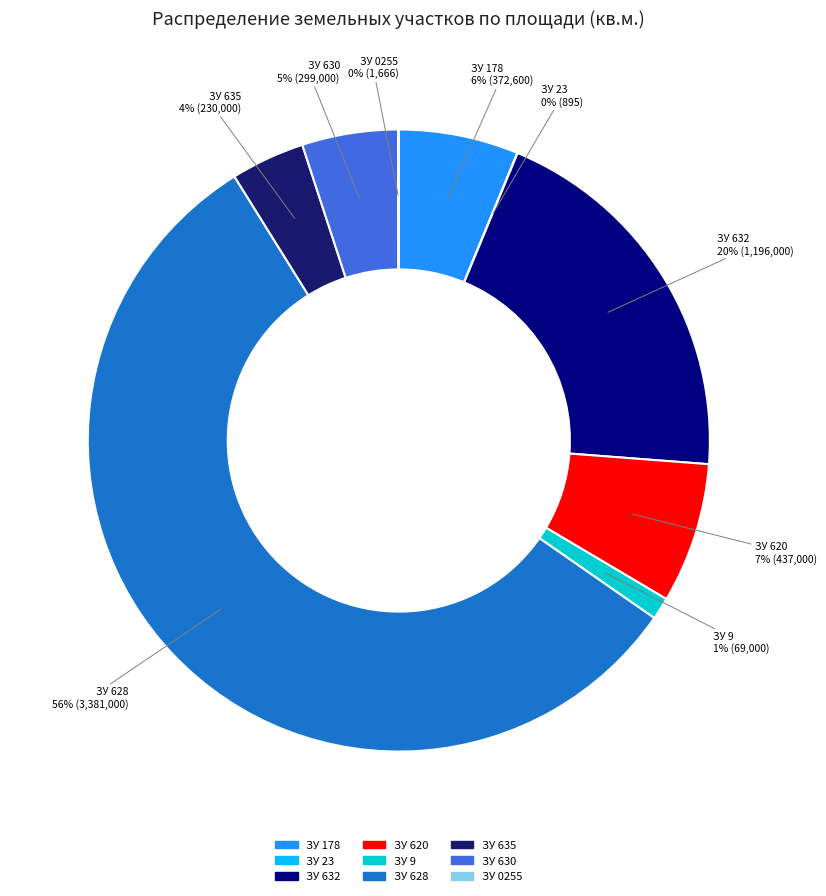

Does any single category account for the majority?

Yes